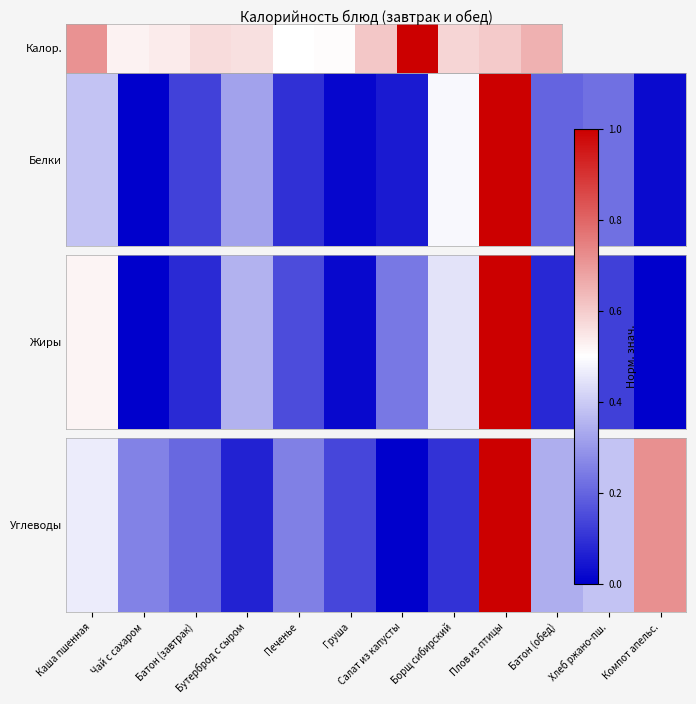

Read the value at Бутерброд с сыром.

0.1